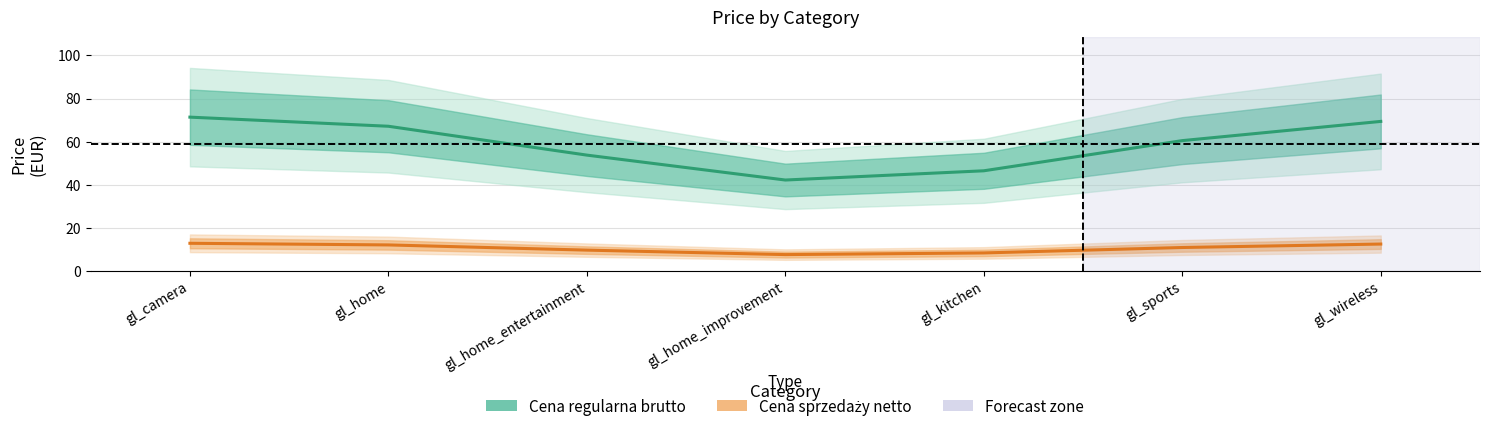

At which label is Cena regularna brutto closest to 56?

gl_home_entertainment